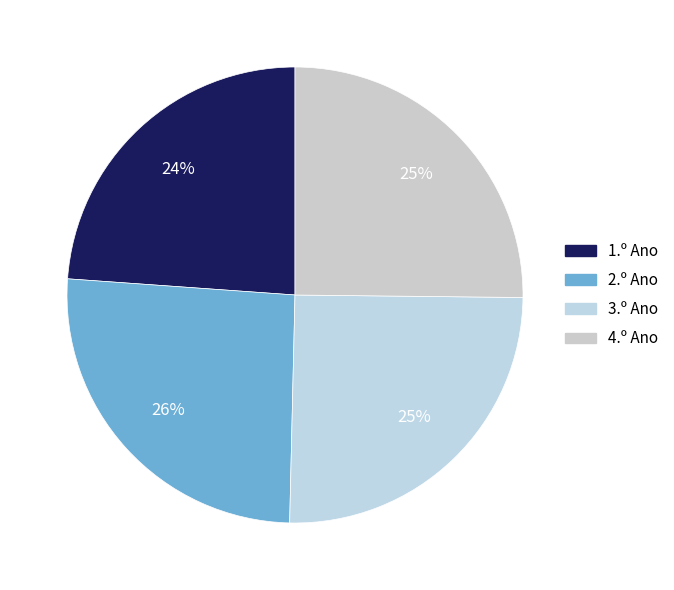

Is there any slice that represents more than half of the pie?

No